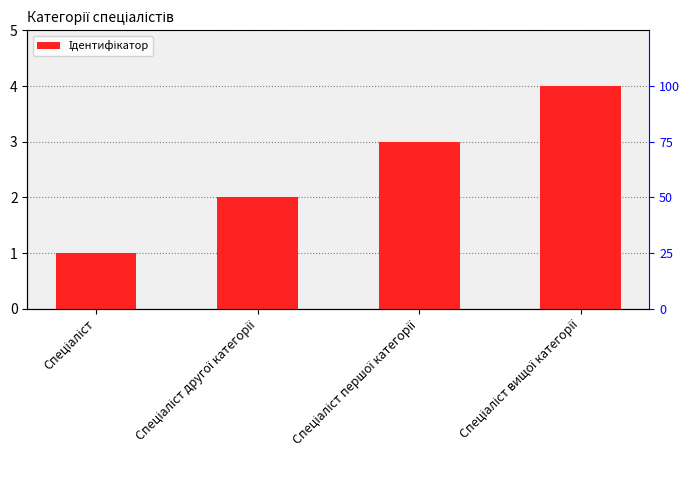

What is the average value?

2